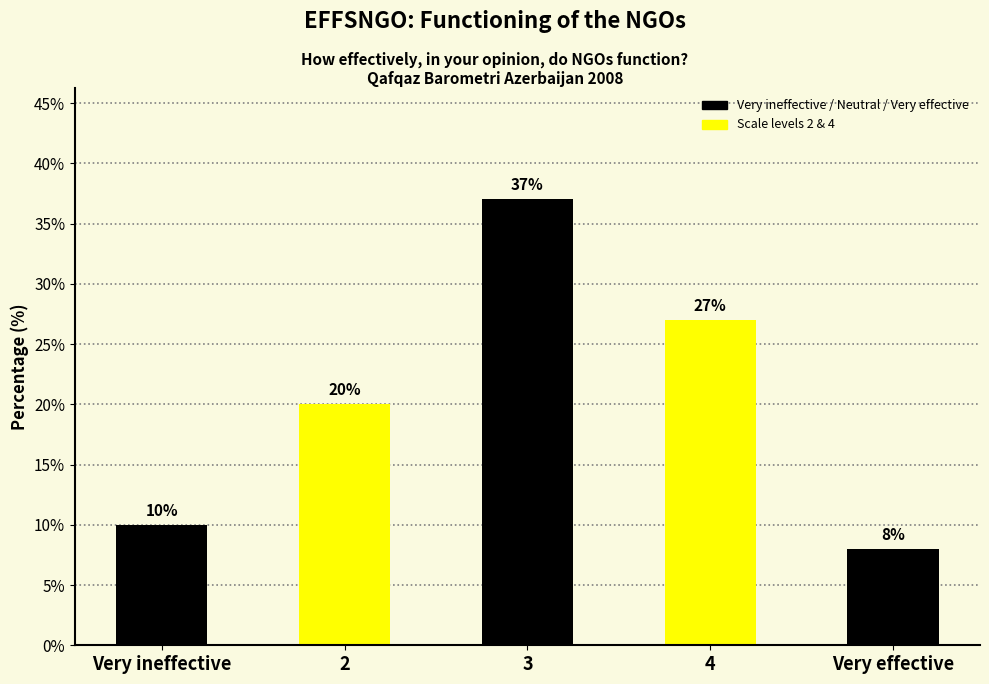

How many bars are there in total?

5